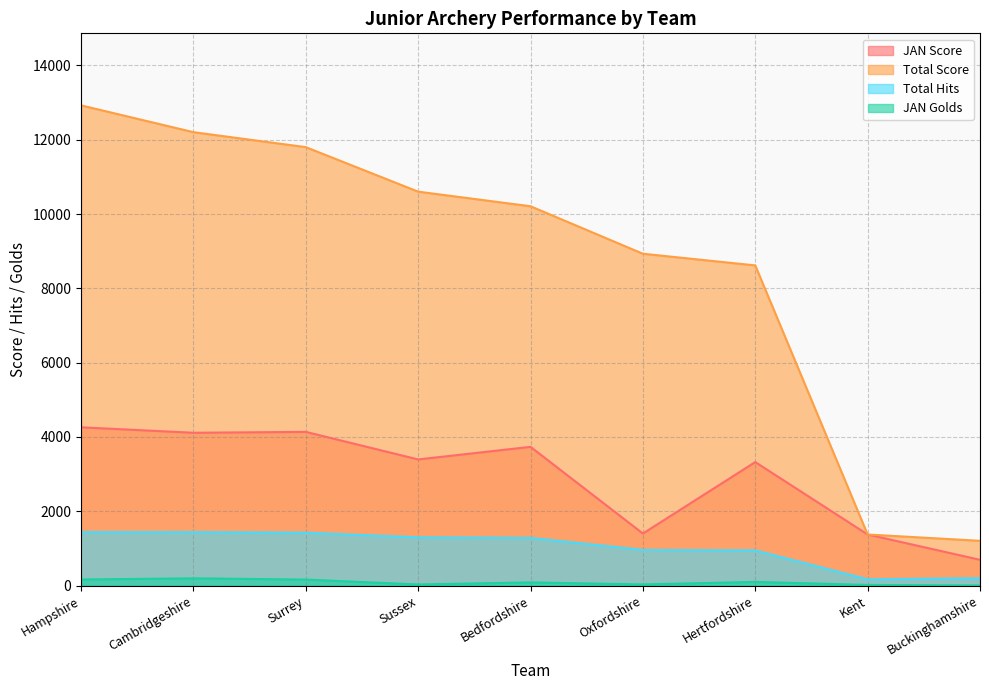

What is the minimum value shown in the chart?

3